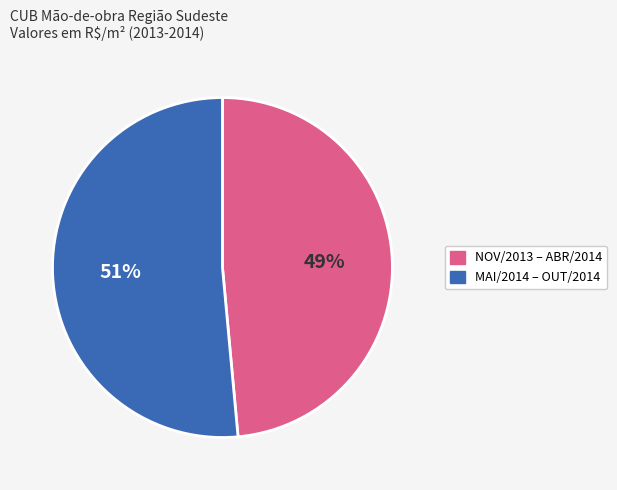

Is there a majority slice in this chart?

Yes